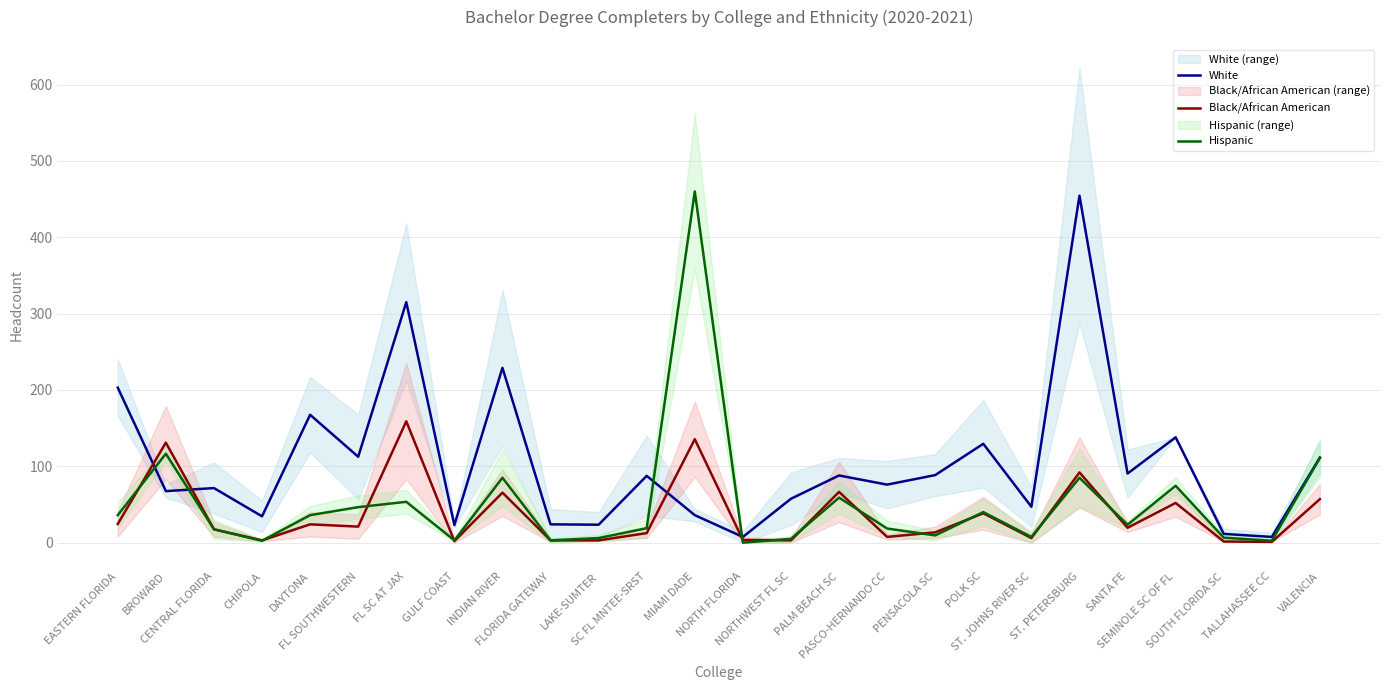

What is the value of the White point at the 21st from the left?

454.5